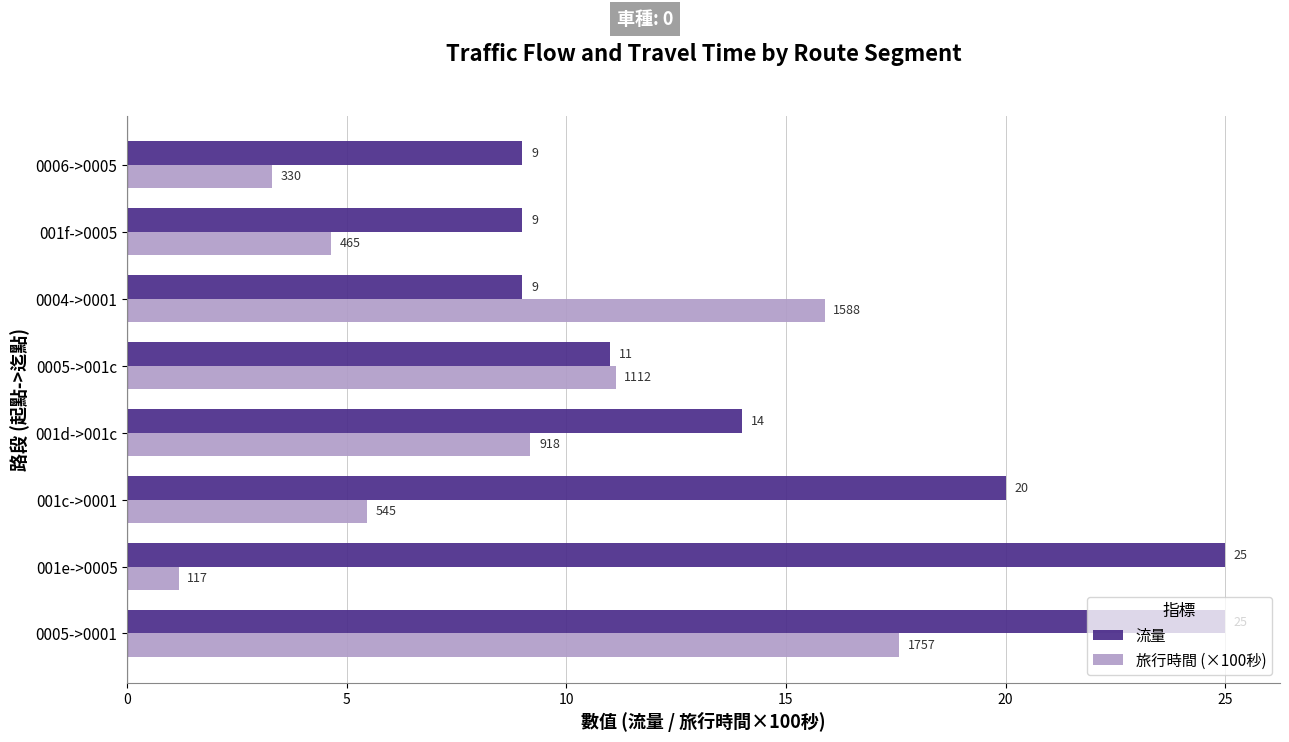

At which label is 旅行時間 (×100秒) closest to 9?

001d->001c